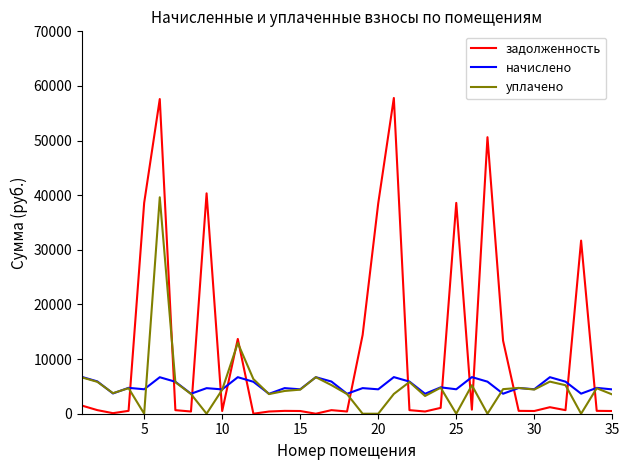

Which series has the largest range (max minus min)?

задолженность